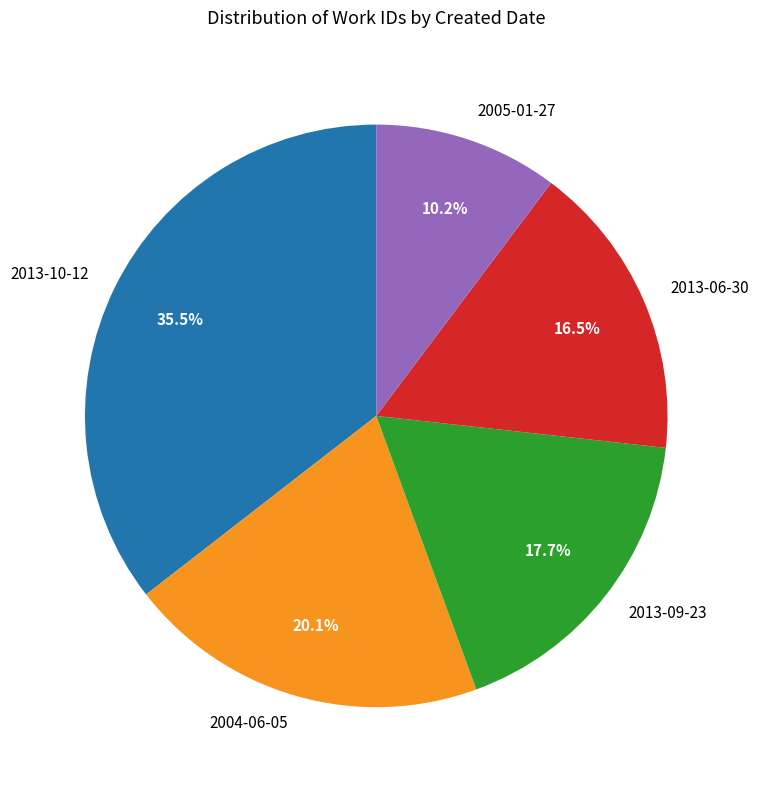

What percentage is the 2005-01-27 slice, to the nearest percent?

10%